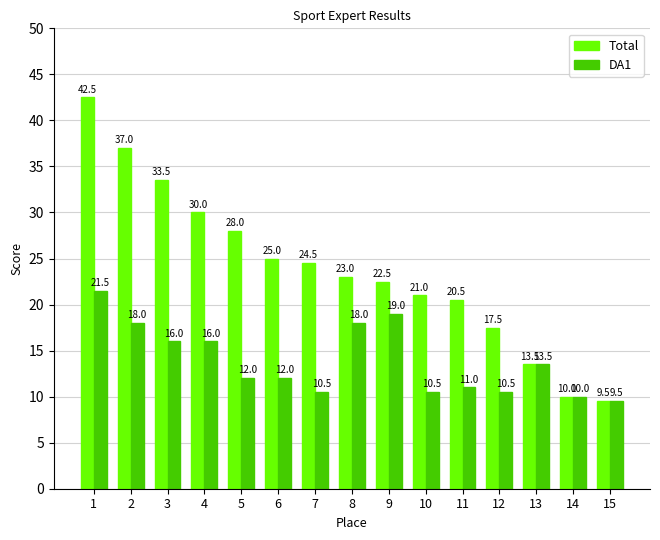

What is the sum of all DA1 values?

208.0